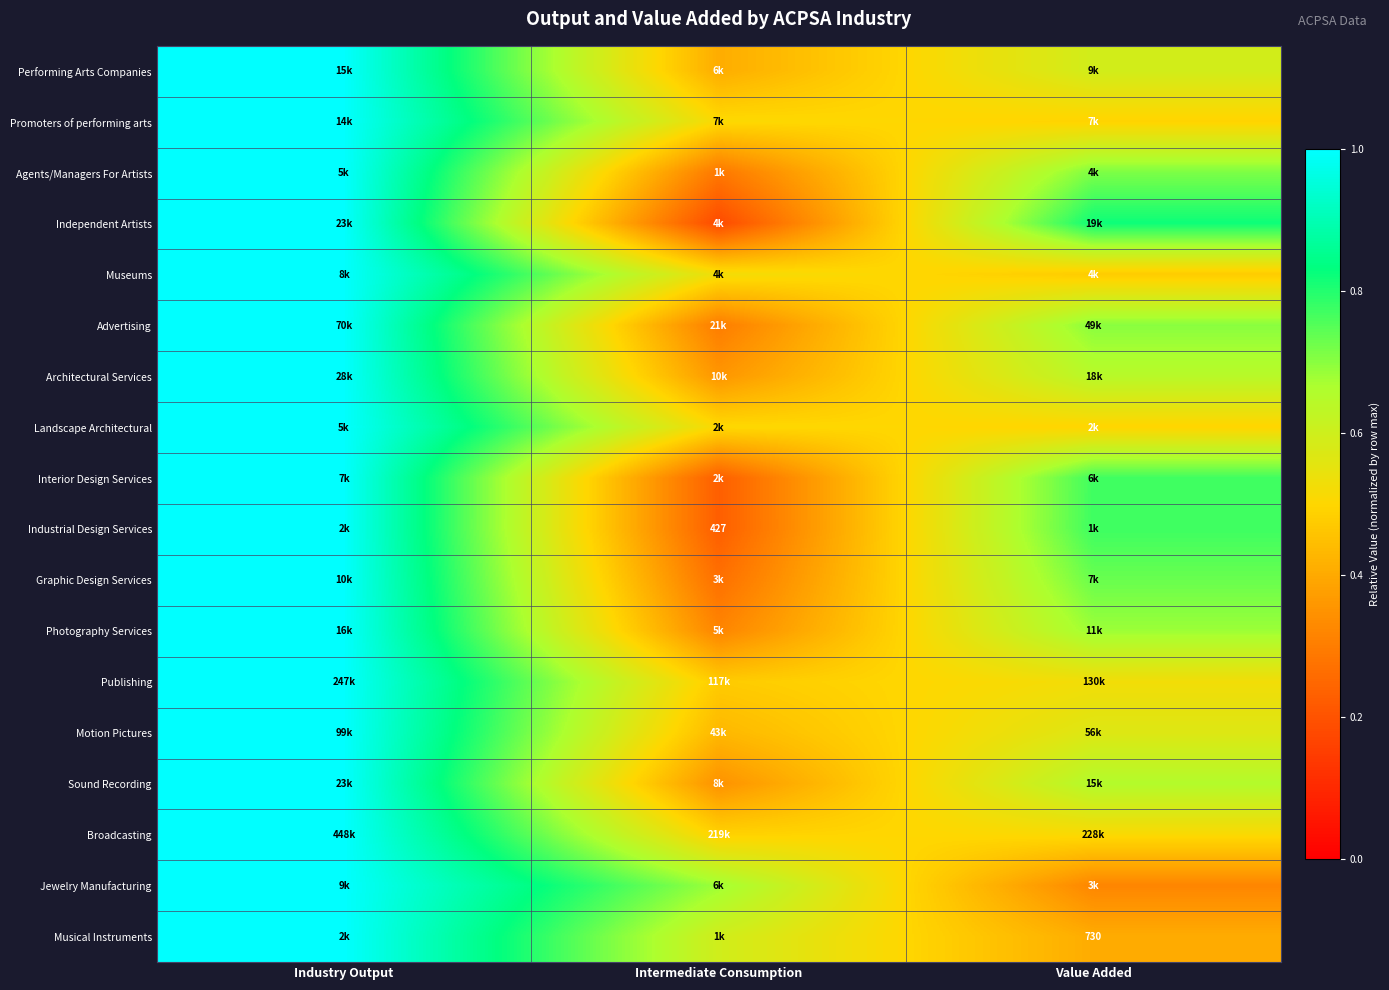

At which category is the sum across all series the highest?

Industry Output